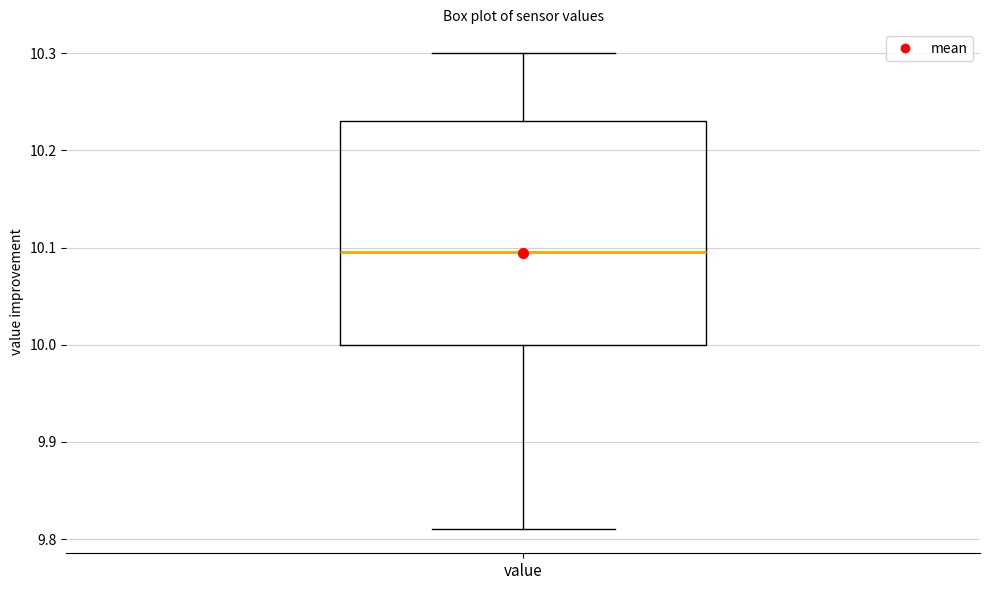

Transcribe this box plot: give where the median line is, the range the box spans, and where the two whiskers end, as read against the y-axis. The values are not printed on the chart, so give them approximately, as read against the axis.

median 10.10, box 10.00 to 10.23, whiskers 9.81 to 10.30